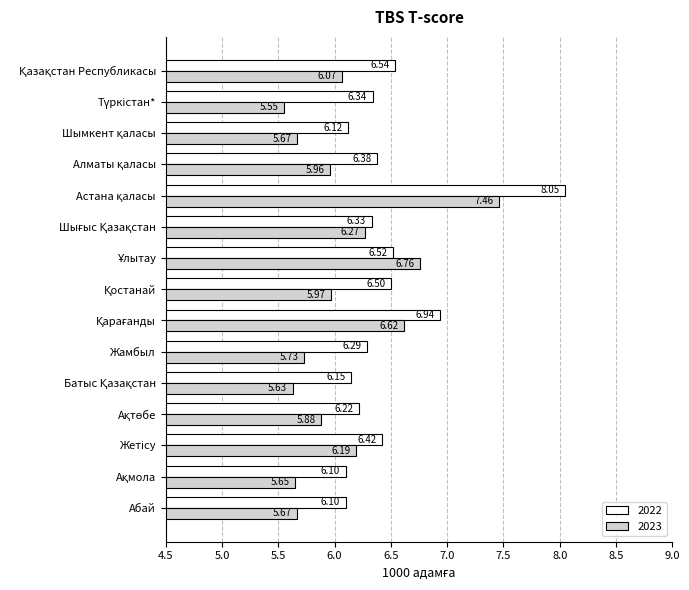

List the series in order of their peak value, lowest first.

2023, 2022